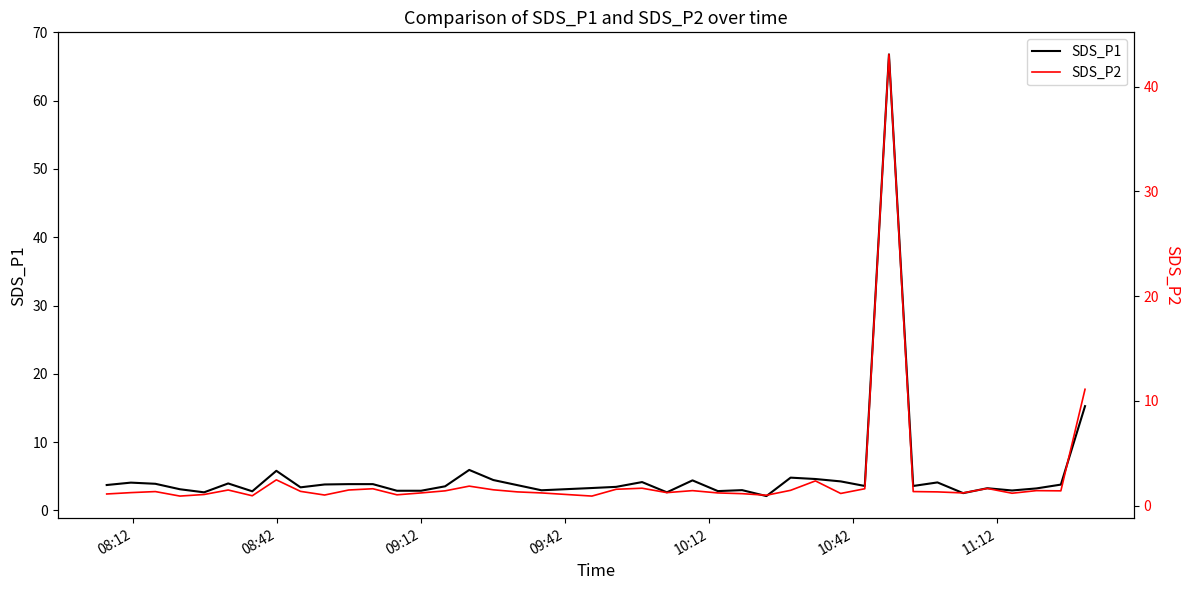

What is the average value of the SDS_P1 series?

5.5